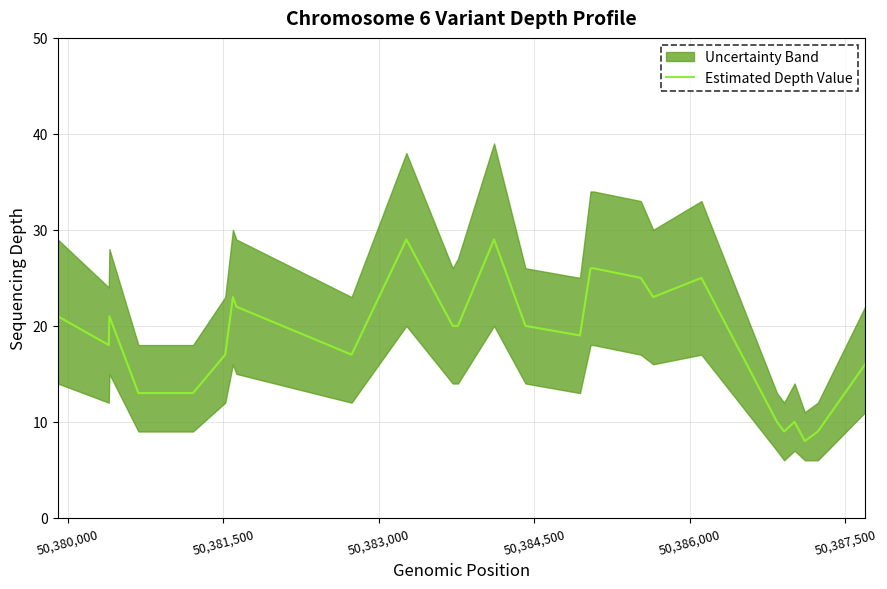

How many values are below 20?

12